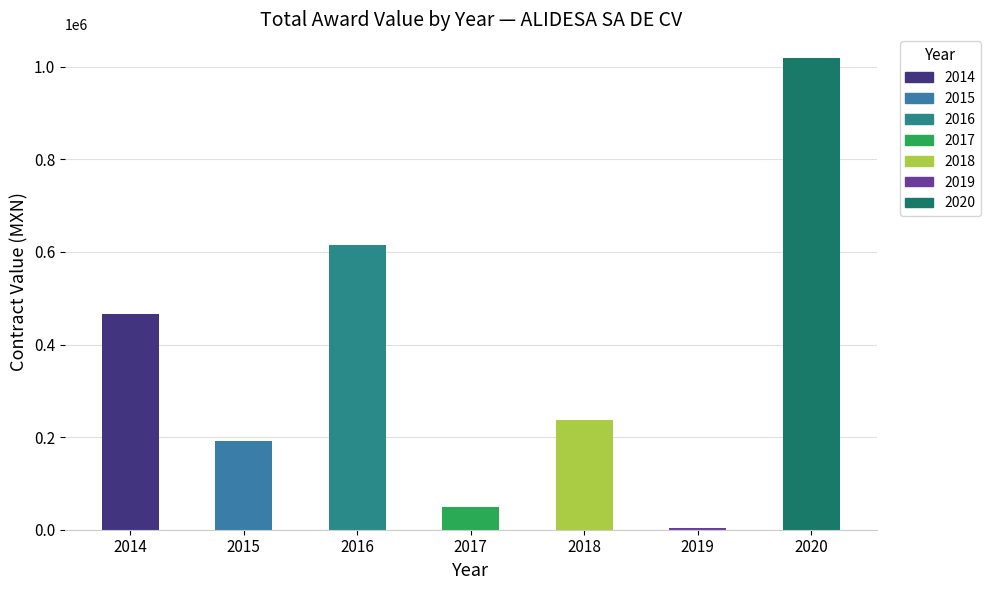

Is it true that the value at 2016 is 614011.6?

True